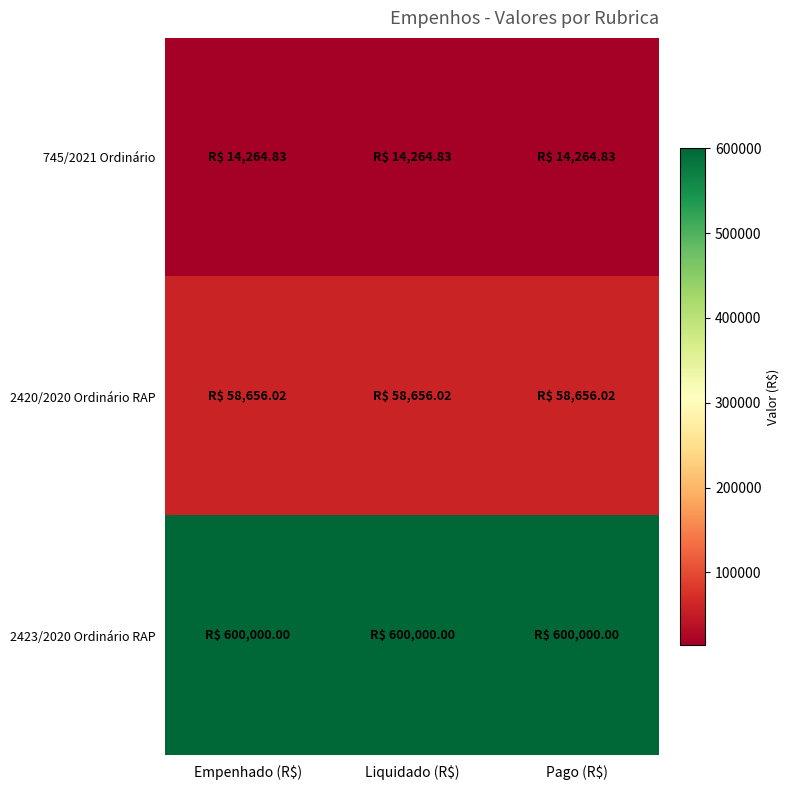

Count the number of categories in the chart.

3